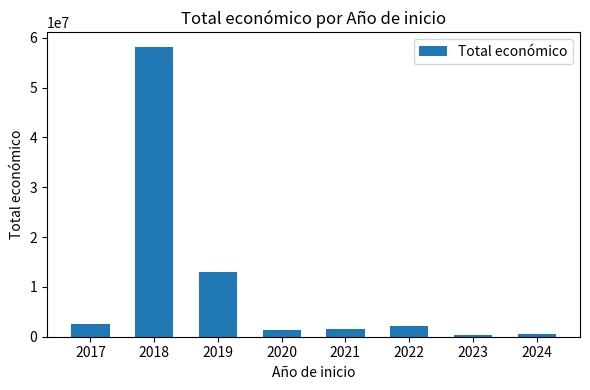

Read the value at 2024.

596384